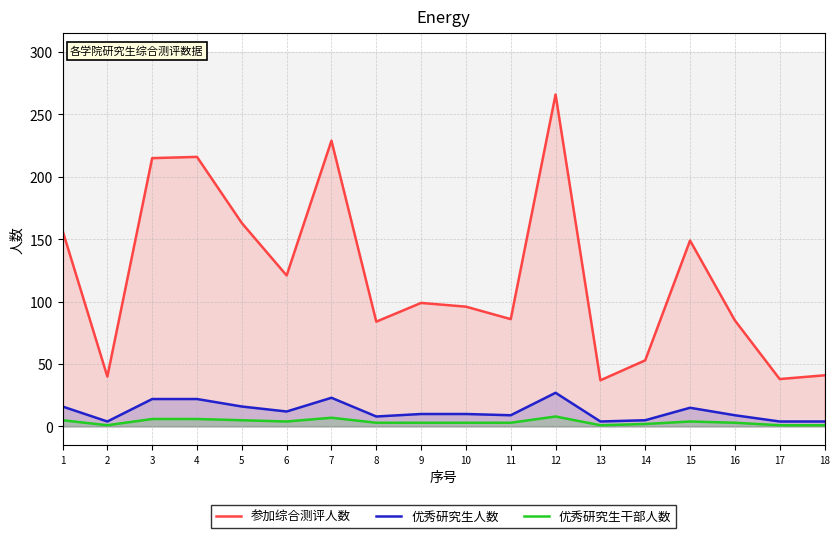

True or false: 优秀研究生人数 has more than 1 points higher than both neighbors.

True